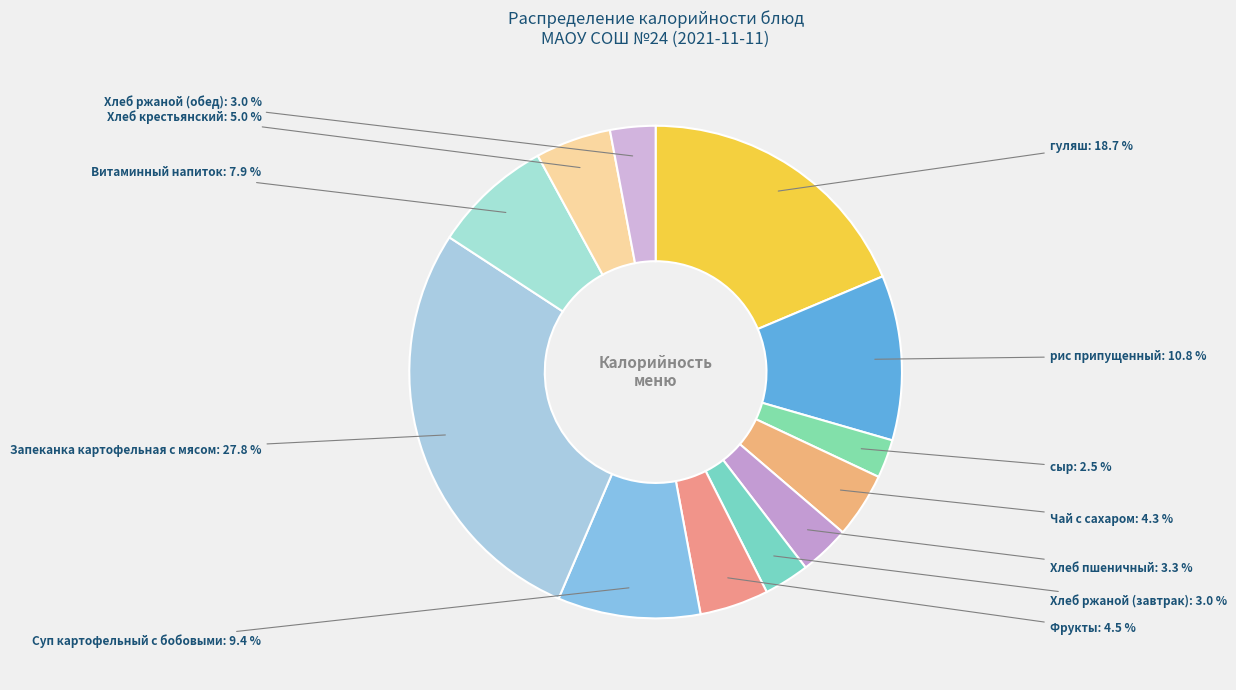

Rank the categories by value from highest to lowest.

Запеканка картофельная с мясом, гуляш, рис припущенный, Суп картофельный с бобовыми, Витаминный напиток, Хлеб крестьянский, Фрукты, Чай с сахаром, Хлеб пшеничный, Хлеб ржаной (завтрак), Хлеб ржаной (обед), сыр